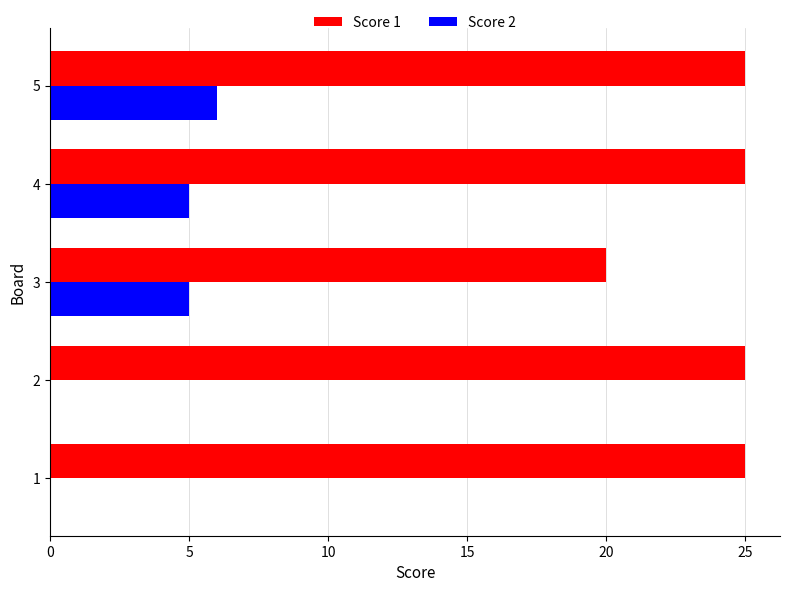

What is the sum of all Score 1 values?

120